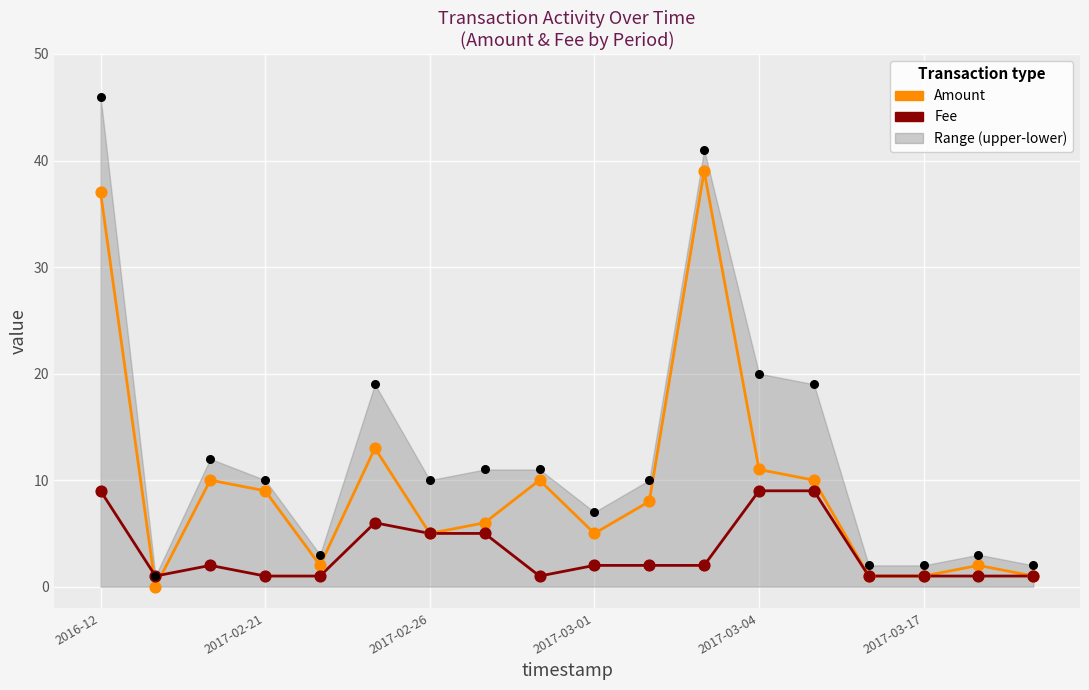

Which series contains the lowest Y value?

Amount